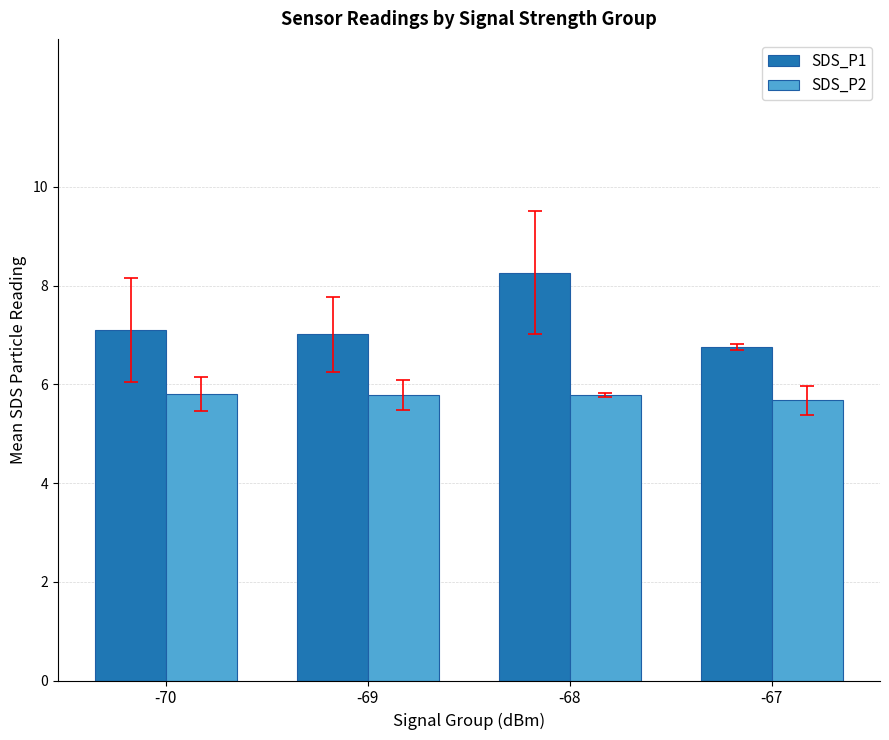

At -67, list the series in order from smallest to largest.

SDS_P2, SDS_P1